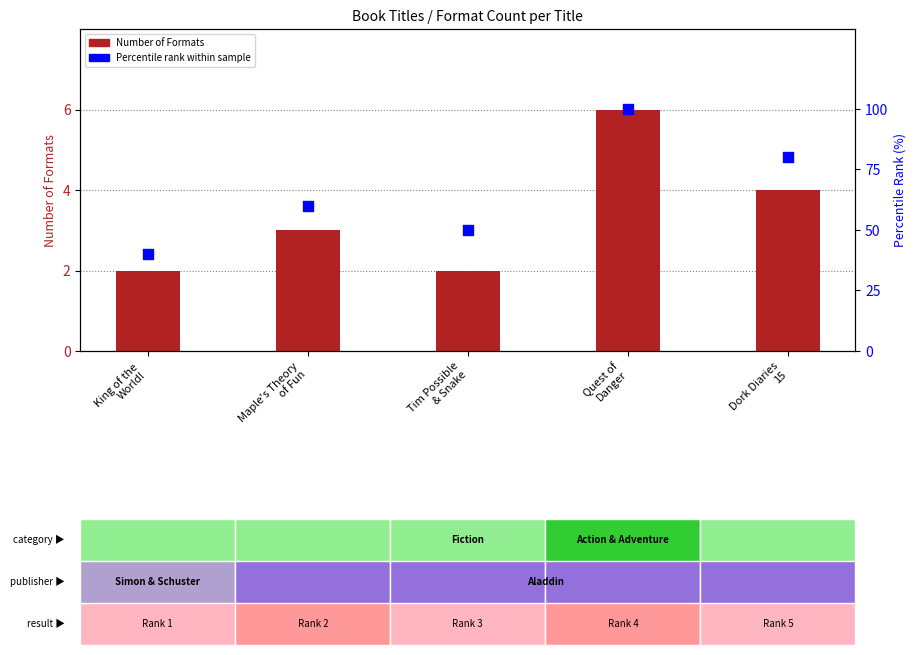

Which series contains the highest Y value?

Percentile rank within sample